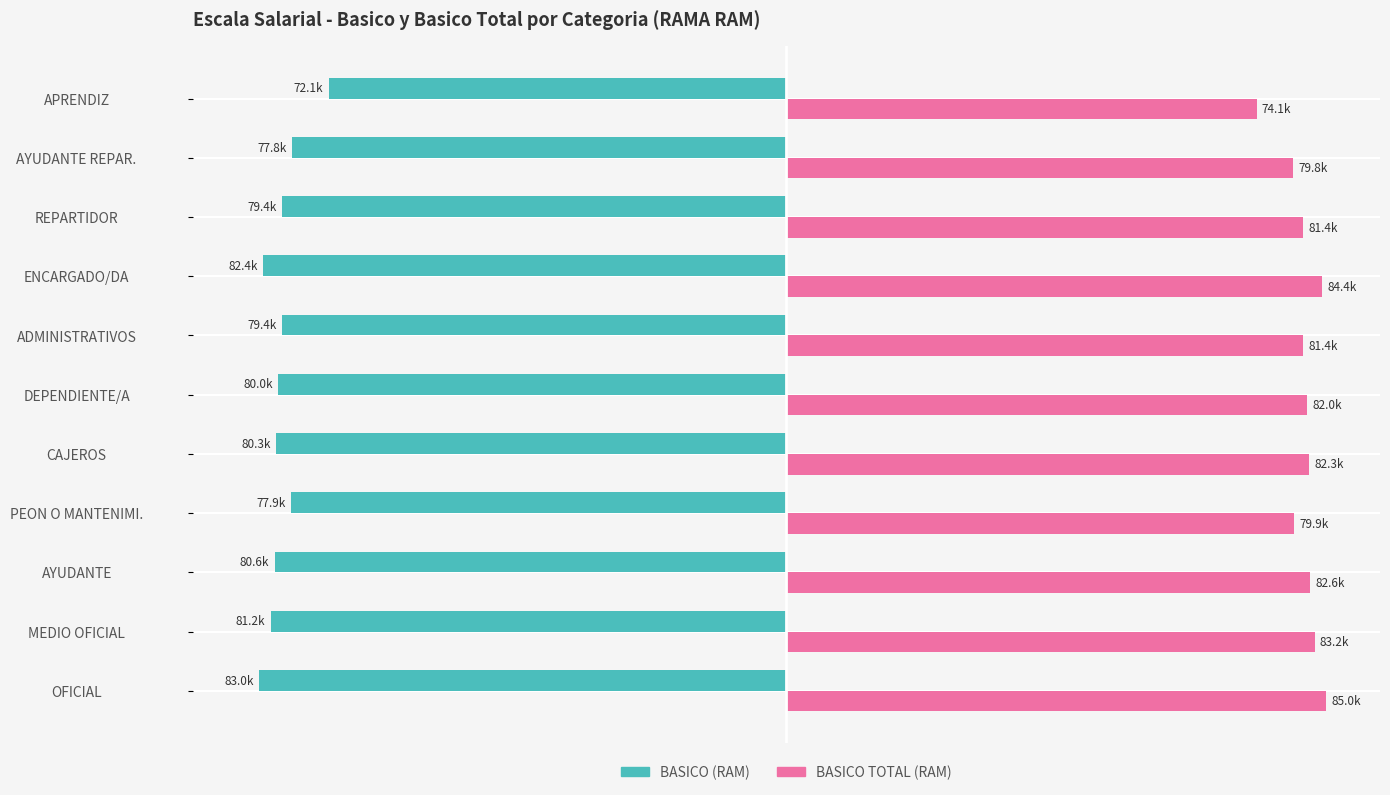

What are all the series names shown in the legend?

BASICO (RAM), BASICO TOTAL (RAM)